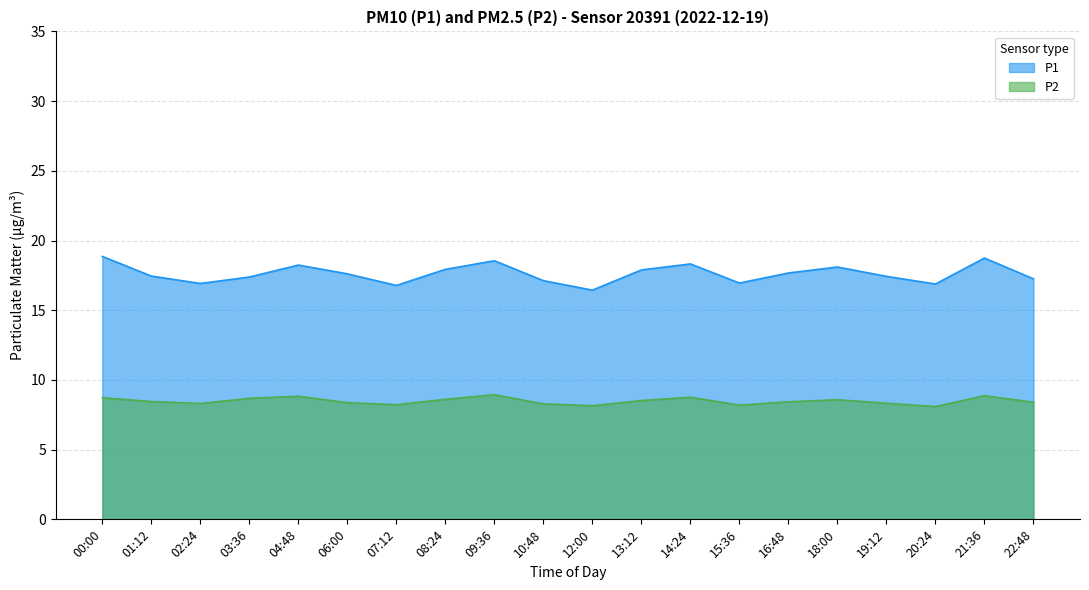

What is the label of the 18th point from the left?

20:24